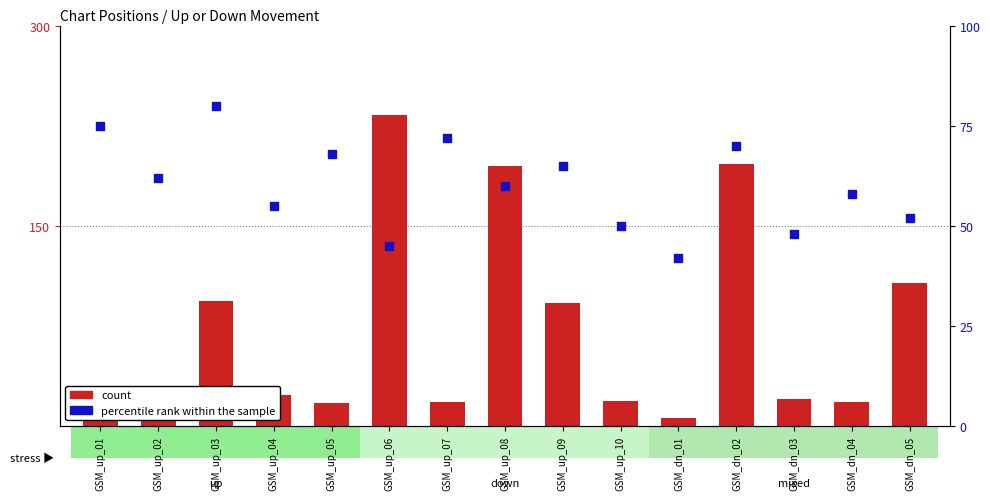

Is the value of count at GSM_up_01 greater than the value of percentile rank within the sample at GSM_dn_03?

No